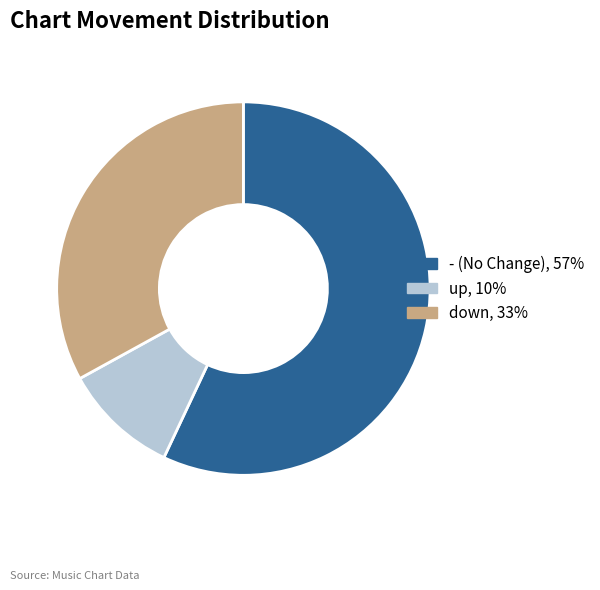

True or false: up accounts for 10% of the total.

True